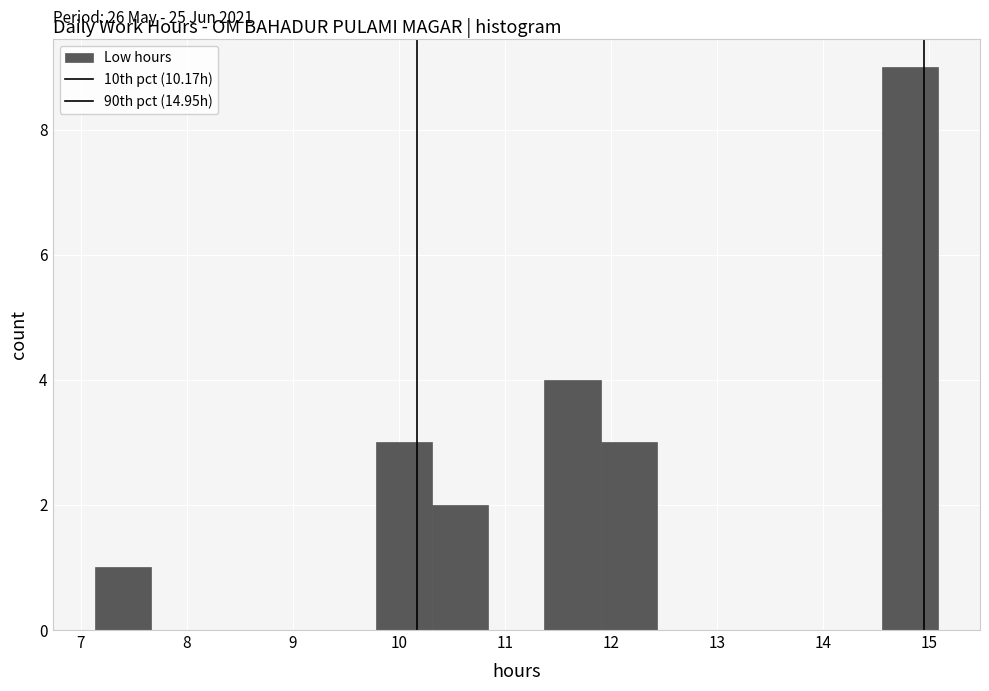

Which range on the x-axis has the tallest bar?

14.55 to 15.08